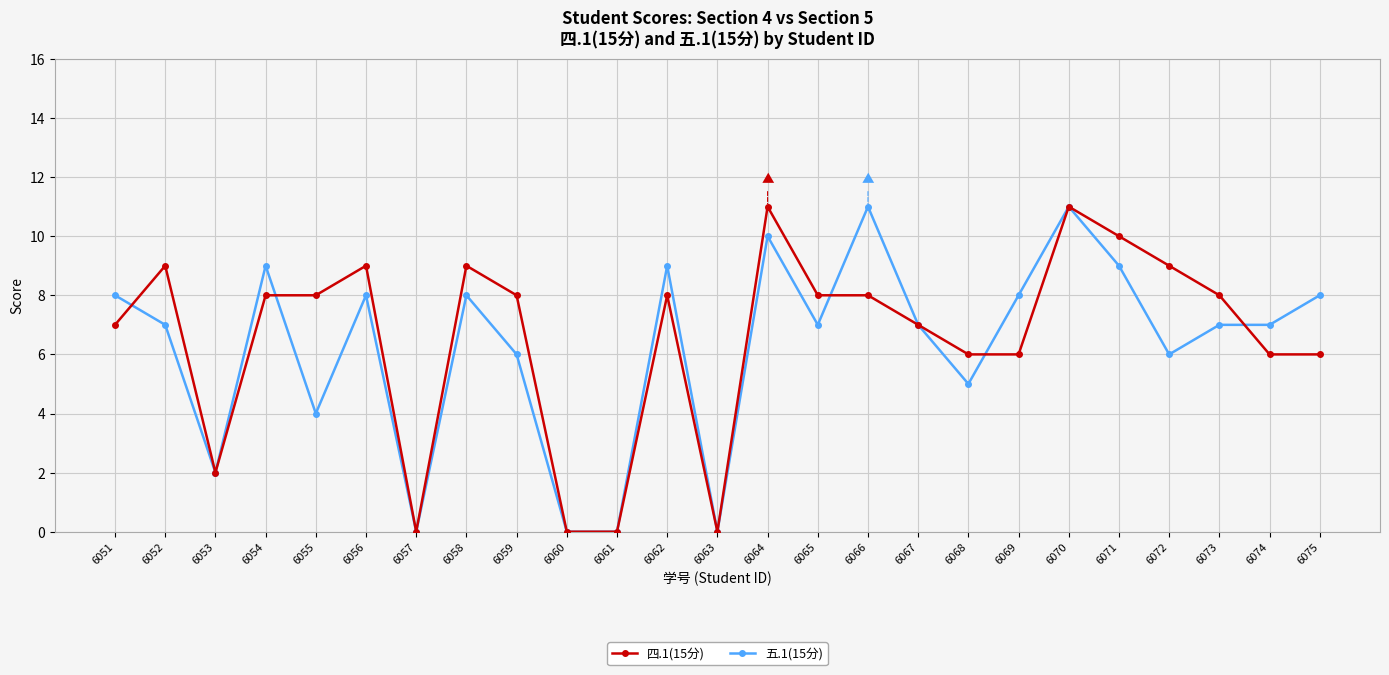

True or false: 五.1(15分) has a value of 9 at 6071.

True